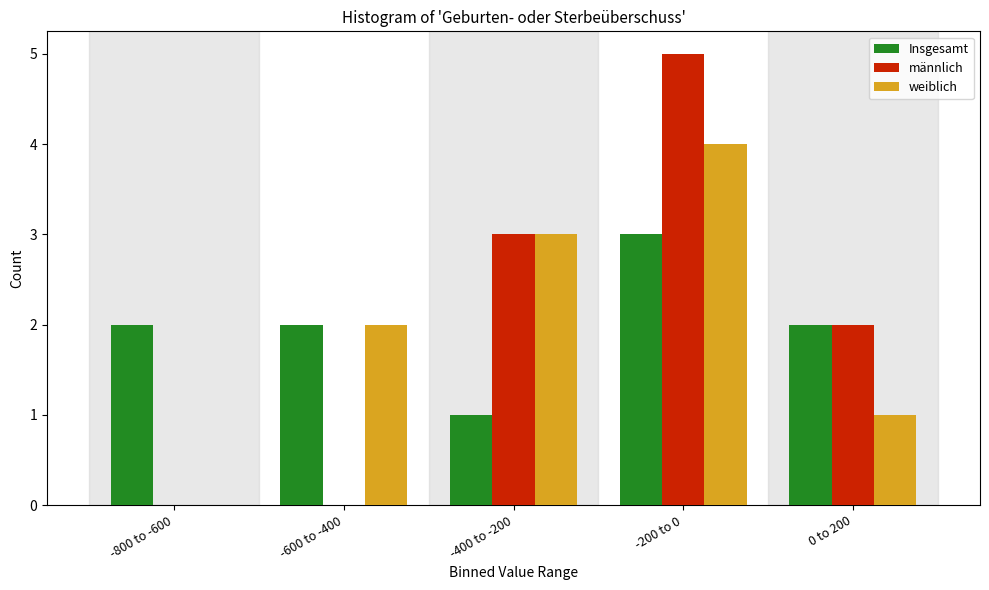

Reading right to left, transcribe all the data shown in this chart.

Insgesamt: 0 to 200=2	-200 to 0=3	-400 to -200=1	-600 to -400=2	-800 to -600=2
männlich: 0 to 200=2	-200 to 0=5	-400 to -200=3	-600 to -400=0	-800 to -600=0
weiblich: 0 to 200=1	-200 to 0=4	-400 to -200=3	-600 to -400=2	-800 to -600=0